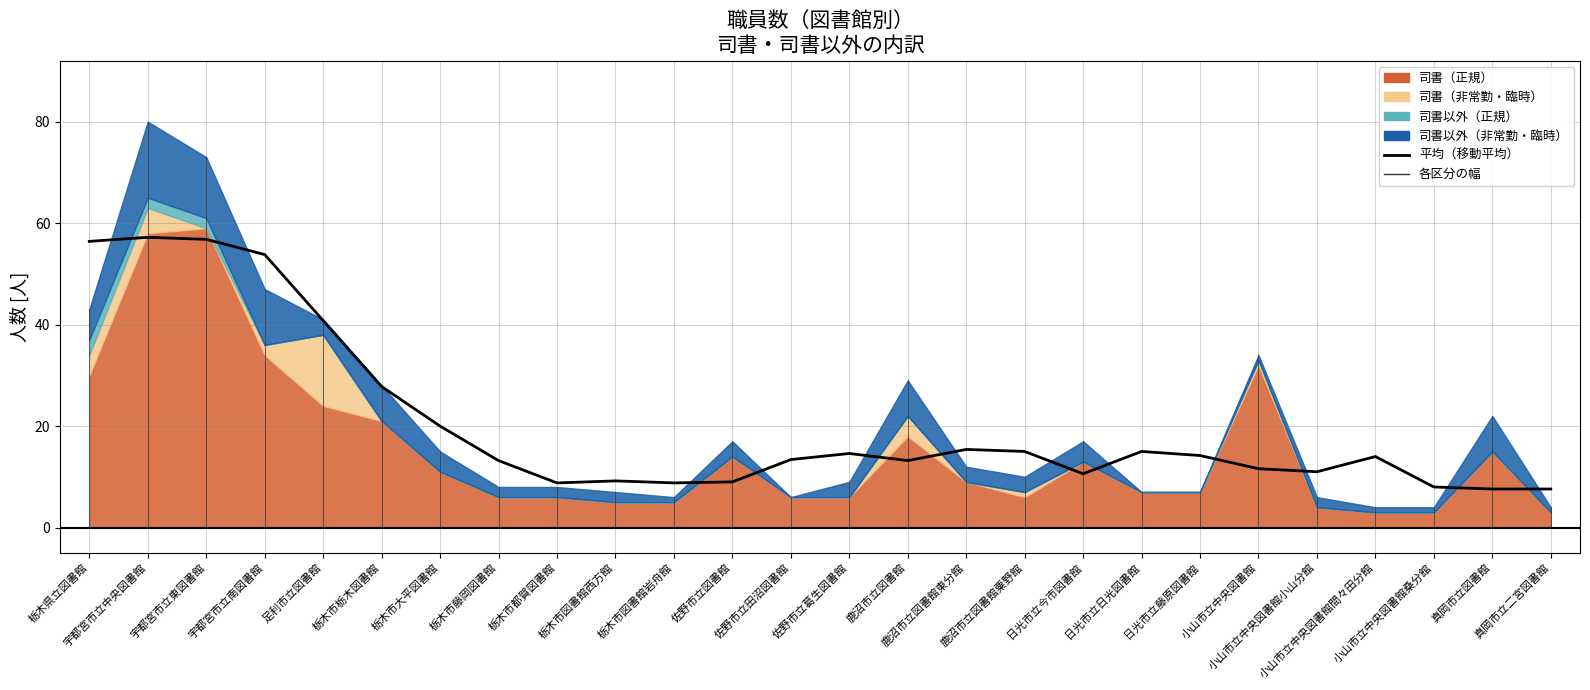

What is the greatest value displayed?

57.2